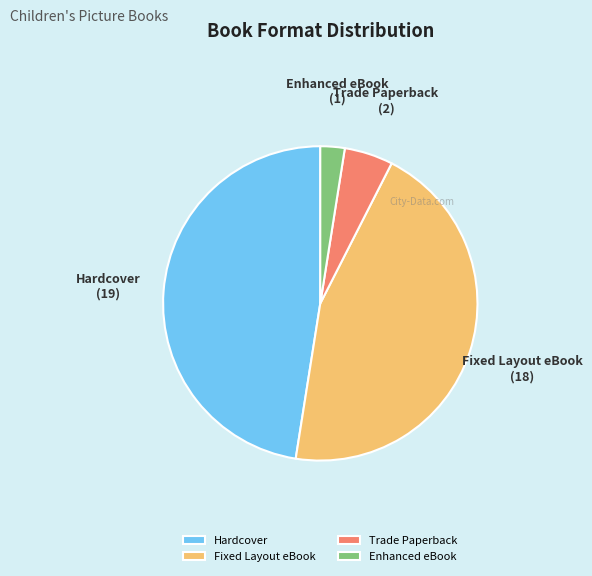

True or false: Enhanced eBook accounts for 15% of the total.

False